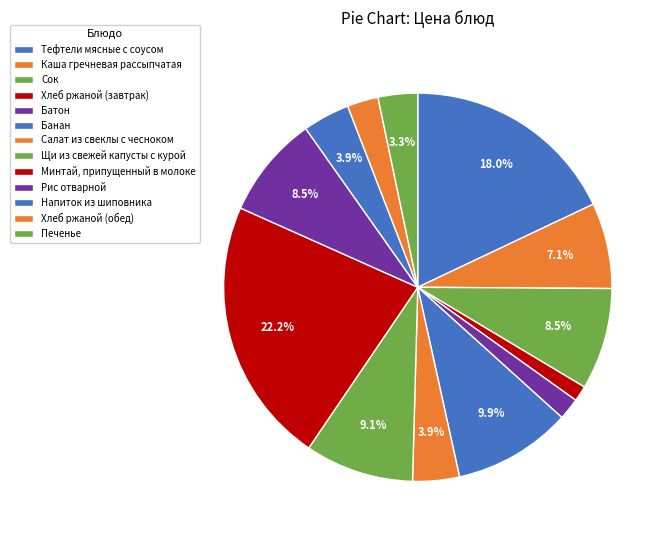

Rank the categories by value from highest to lowest.

Минтай, припущенный в молоке, Тефтели мясные с соусом, Банан, Щи из свежей капусты с курой, Рис отварной, Сок, Каша гречневая рассыпчатая, Напиток из шиповника, Салат из свеклы с чесноком, Печенье, Хлеб ржаной (обед), Батон, Хлеб ржаной (завтрак)